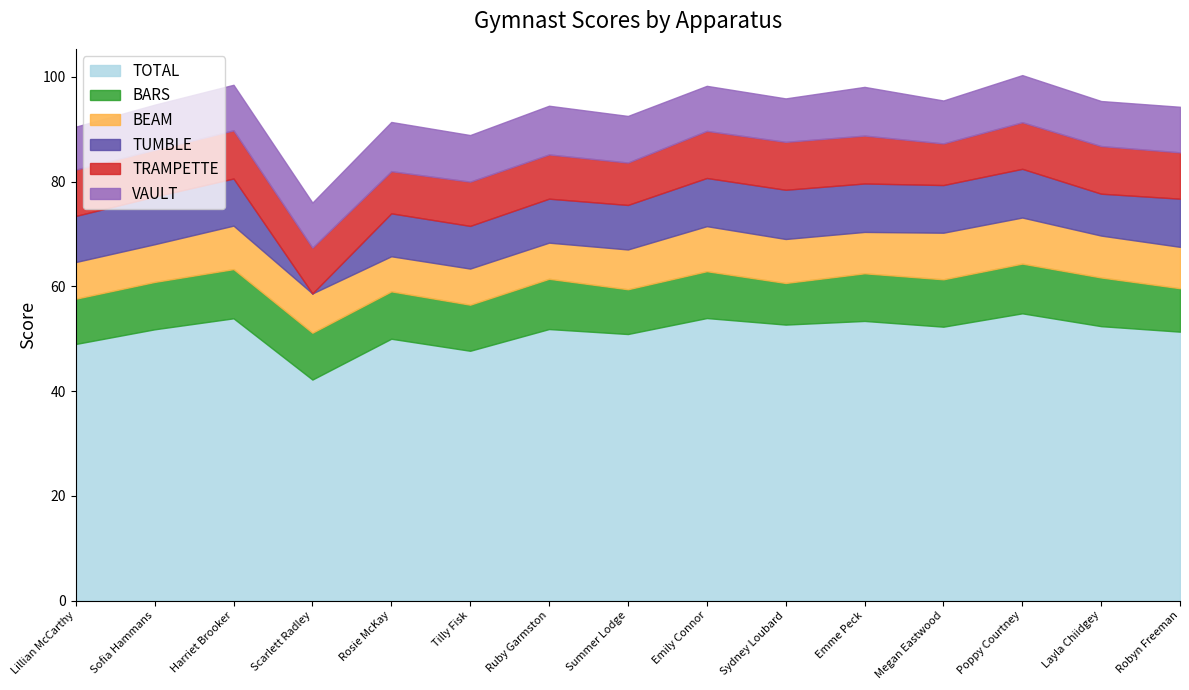

Rank the series by their maximum value, from lowest to highest.

BEAM, TRAMPETTE, TUMBLE, VAULT, BARS, TOTAL